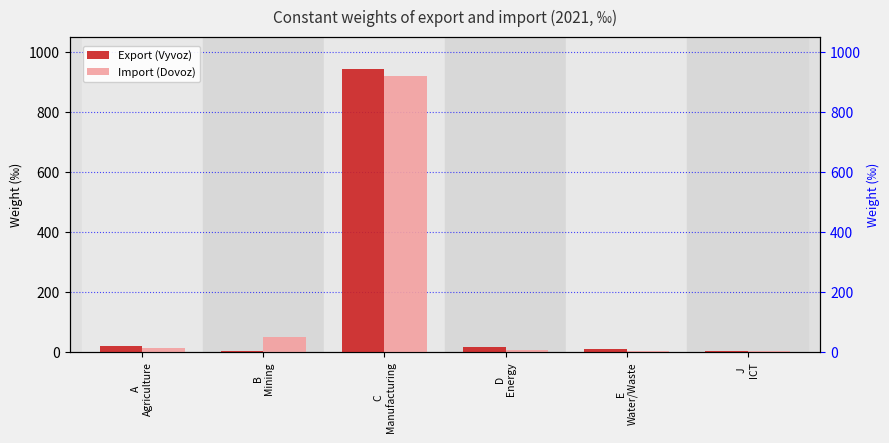

Reading left to right, extract all data points from this chart.

Export (Vyvoz): 20.5	3.2	943.6	16.0	12.0	4.7
Import (Dovoz): 15.6	52.5	919.1	6.4	3.7	2.7